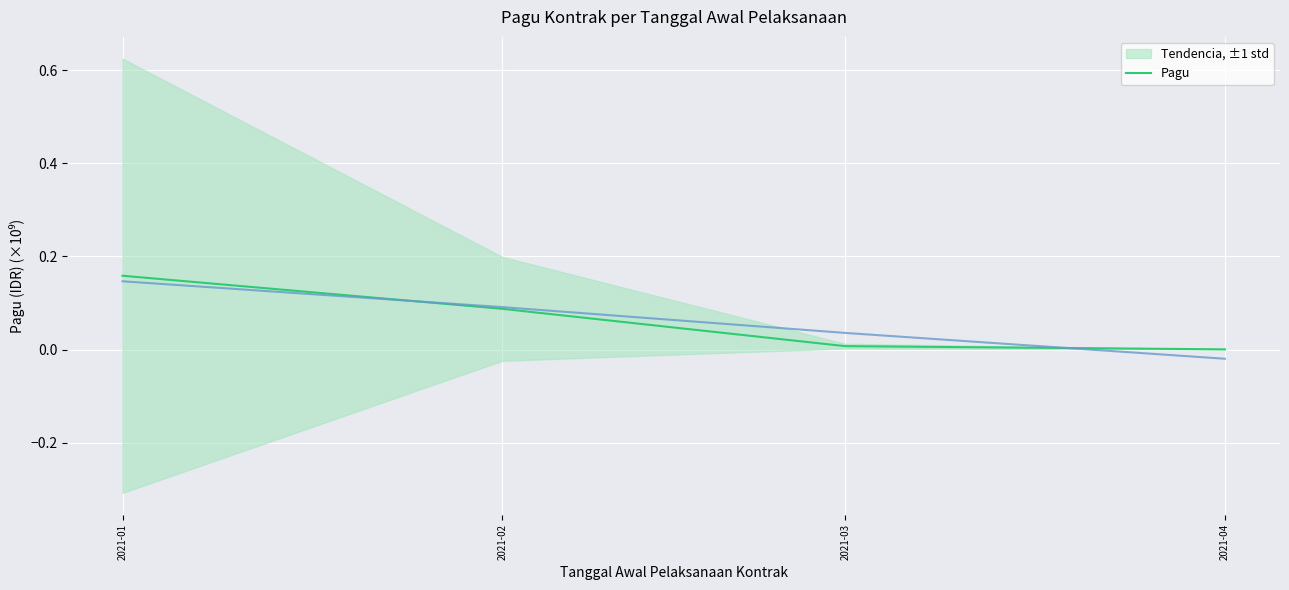

Rank the categories by value from lowest to highest.

2021-04, 2021-03, 2021-02, 2021-01